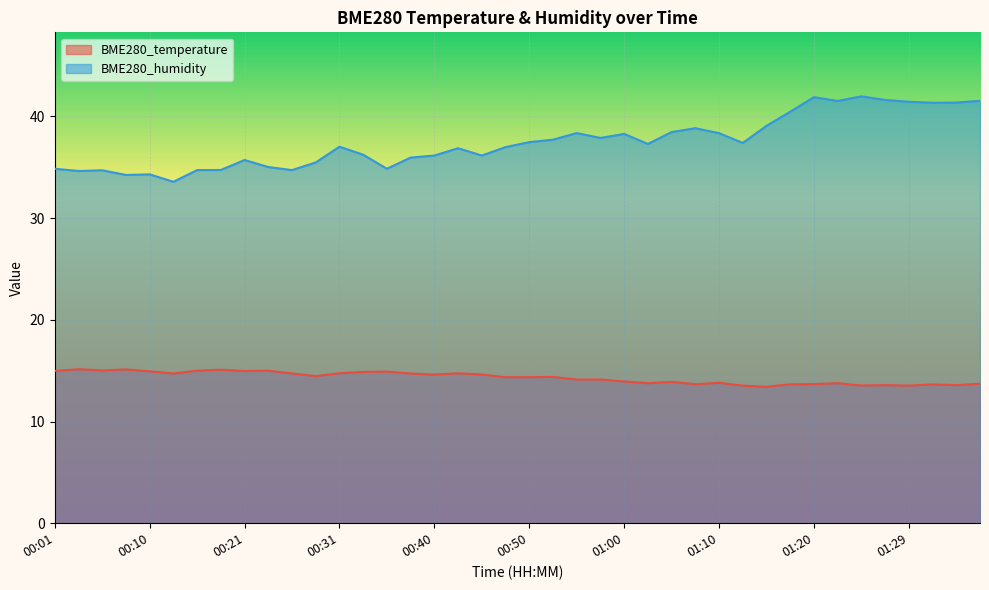

Which category has the highest value in the BME280_humidity series?

01:25